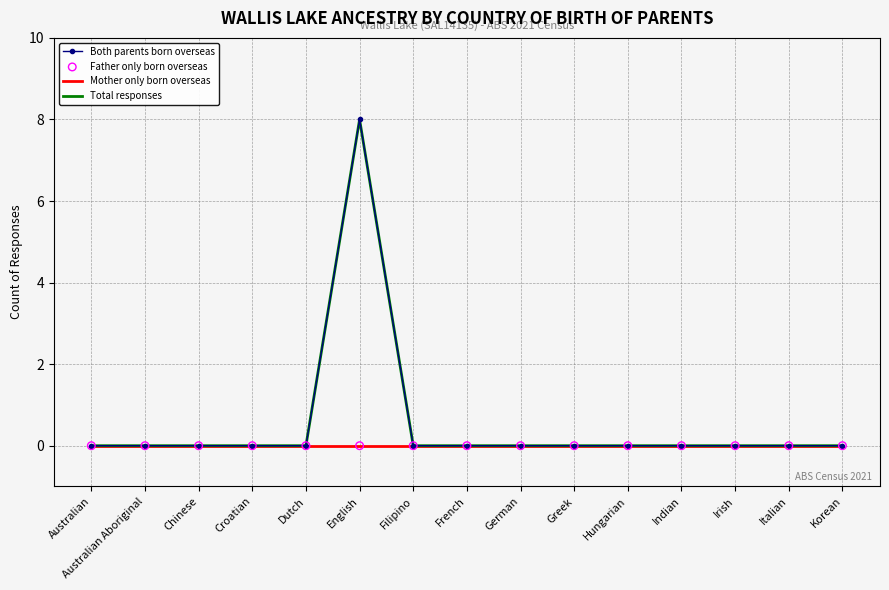

Which series has the largest total across all categories?

Both parents born overseas